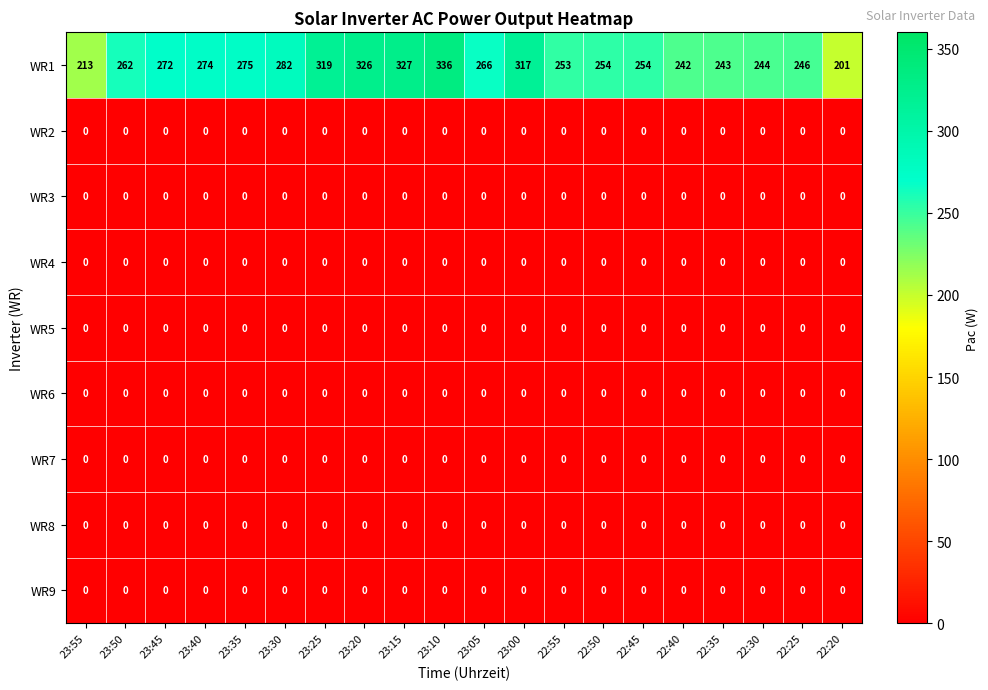

At how many categories does at least one series exceed 293?

5